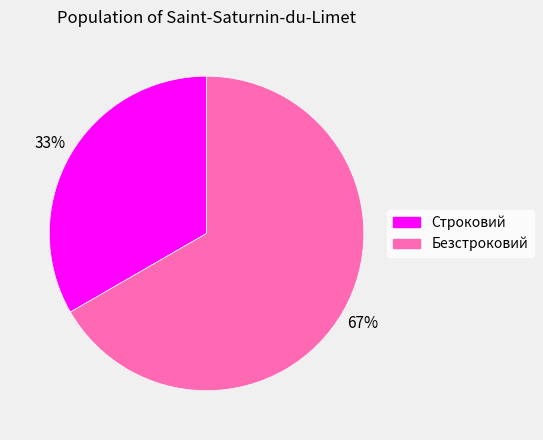

Which category has the smallest portion of the pie?

Строковий